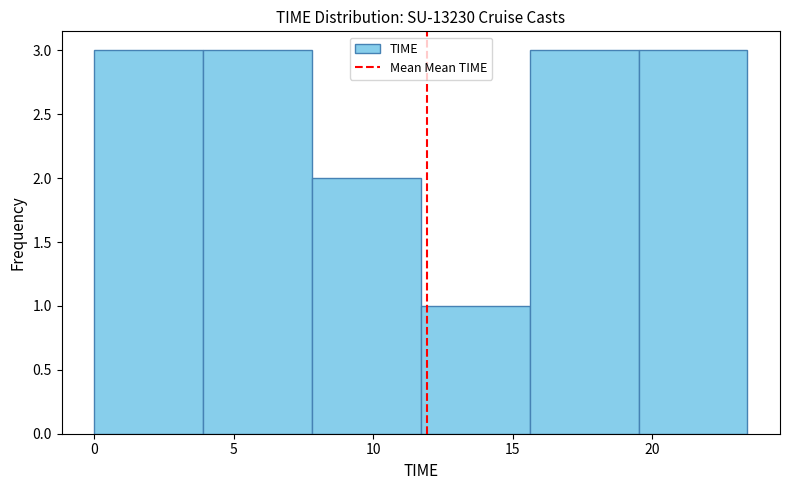

How tall is the bar that spans 19.5 to 23.5 on the x-axis? Neither the bar edges nor the heights are printed on the chart, so give them approximately, as read against the axes.

3